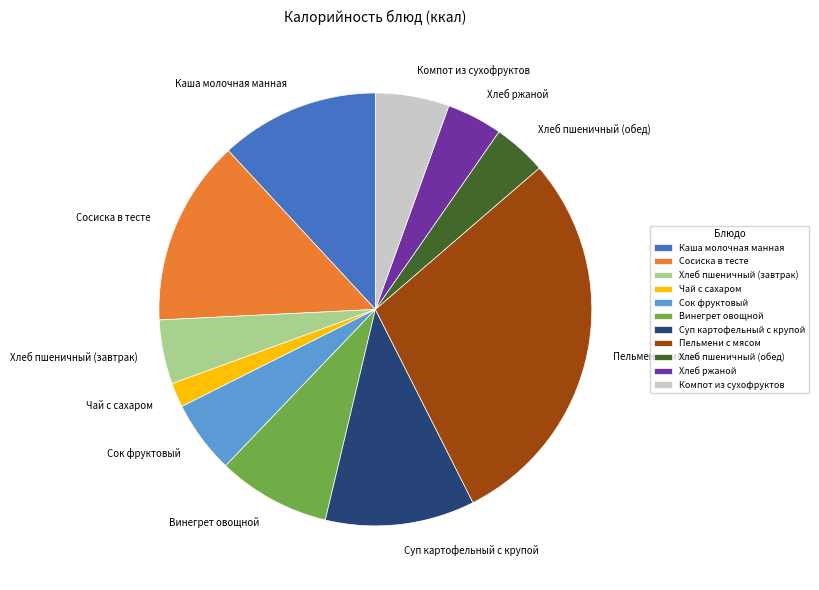

How many segments does this pie chart have?

11